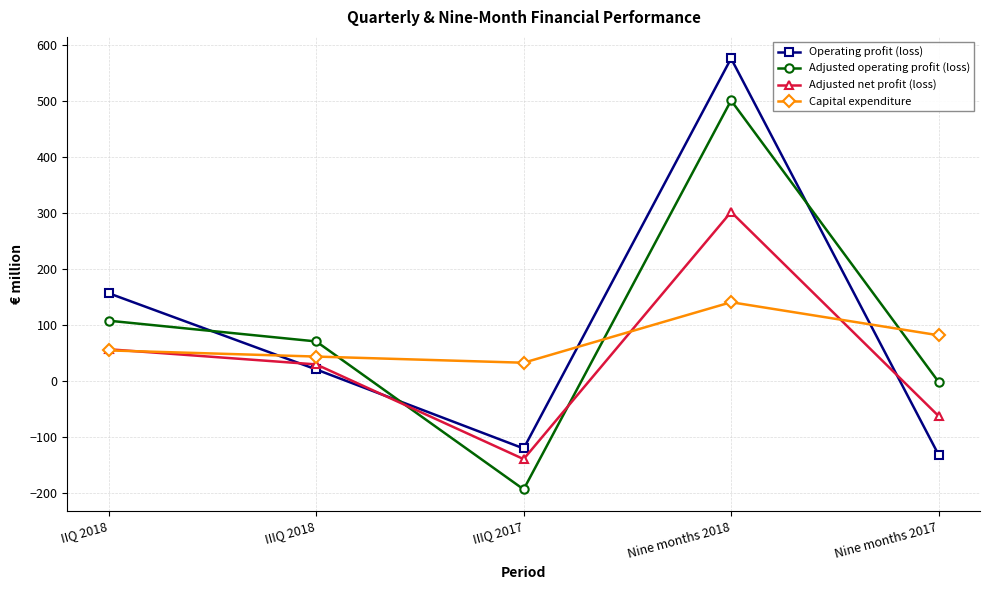

True or false: Operating profit (loss) and Adjusted operating profit (loss) intersect in this chart.

True